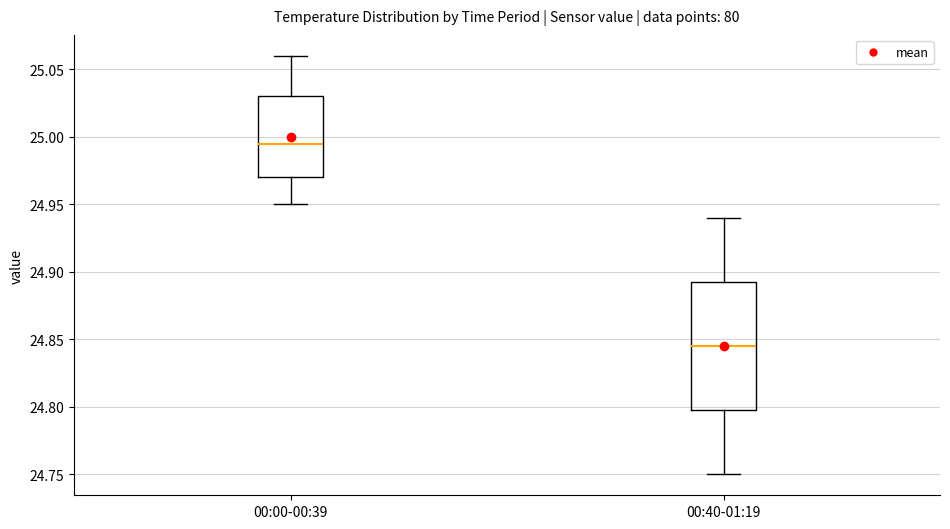

Reading left to right, transcribe this box plot: for each box, give where its median line is, the range the box spans, and where its two whiskers end, as read against the y-axis. The values are not printed on the chart, so give them approximately, as read against the axis.

00:00-00:39: median 24.995, box 24.970 to 25.030, whiskers 24.950 to 25.060
00:40-01:19: median 24.845, box 24.800 to 24.895, whiskers 24.750 to 24.940